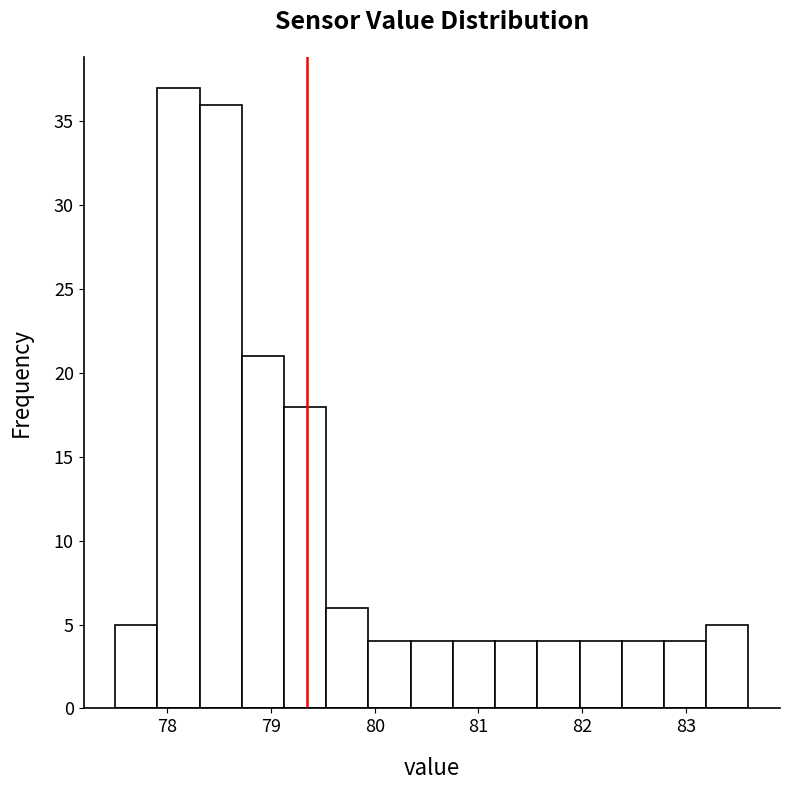

Reading left to right, transcribe this chart: for each bar, give the range it covers on the x-axis and its height. Neither the bar edges nor the heights are printed on the chart, so give them approximately, as read against the axes.

77.5 to 77.9: 5
77.9 to 78.3: 37
78.3 to 78.7: 36
78.7 to 79.1: 21
79.1 to 79.5: 18
79.5 to 79.9: 6
79.9 to 80.3: 4
80.3 to 80.8: 4
80.8 to 81.2: 4
81.2 to 81.6: 4
81.6 to 82.0: 4
82.0 to 82.4: 4
82.4 to 82.8: 4
82.8 to 83.2: 4
83.2 to 83.6: 5